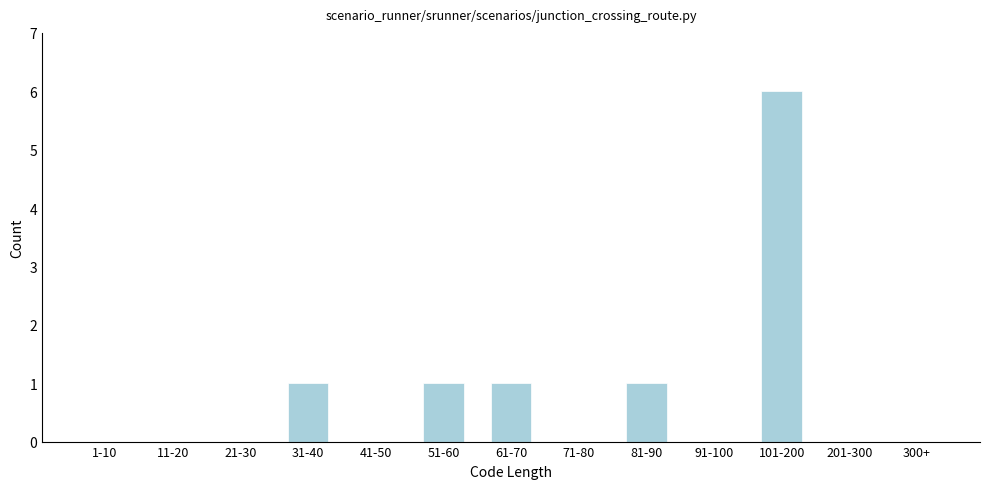

Reading left to right, transcribe all the data shown in this chart.

1-10=0	11-20=0	21-30=0	31-40=1	41-50=0	51-60=1	61-70=1	71-80=0	81-90=1	91-100=0	101-200=6	201-300=0	300+=0